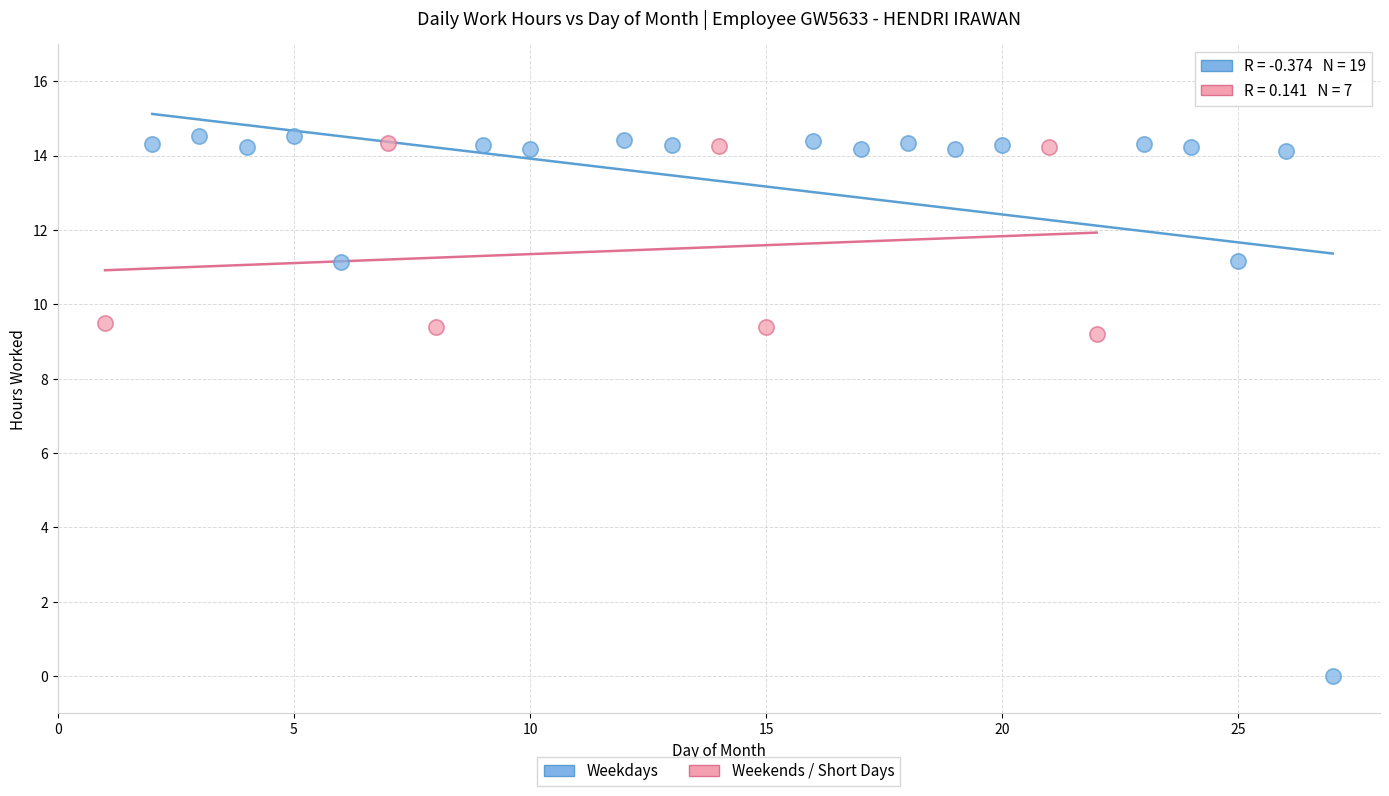

Which series contains the lowest Y value?

Weekdays